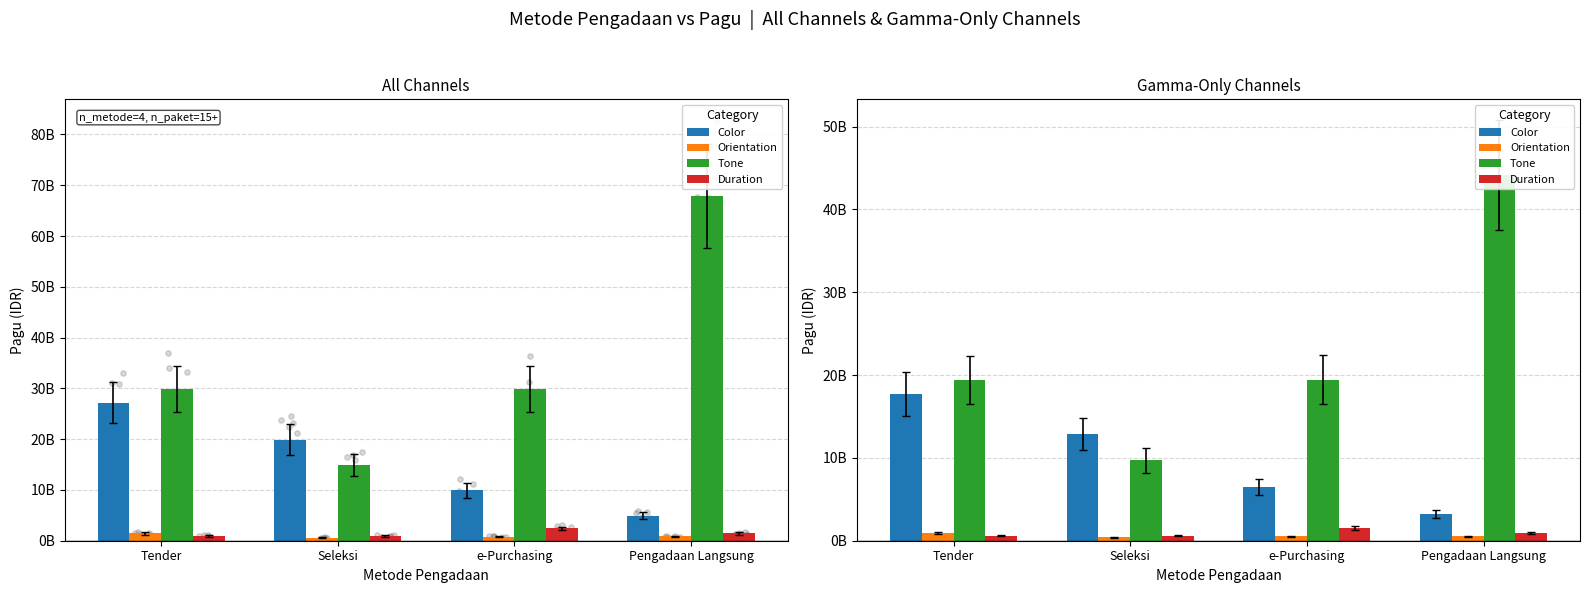

Which series contains the lowest Y value?

Orientation